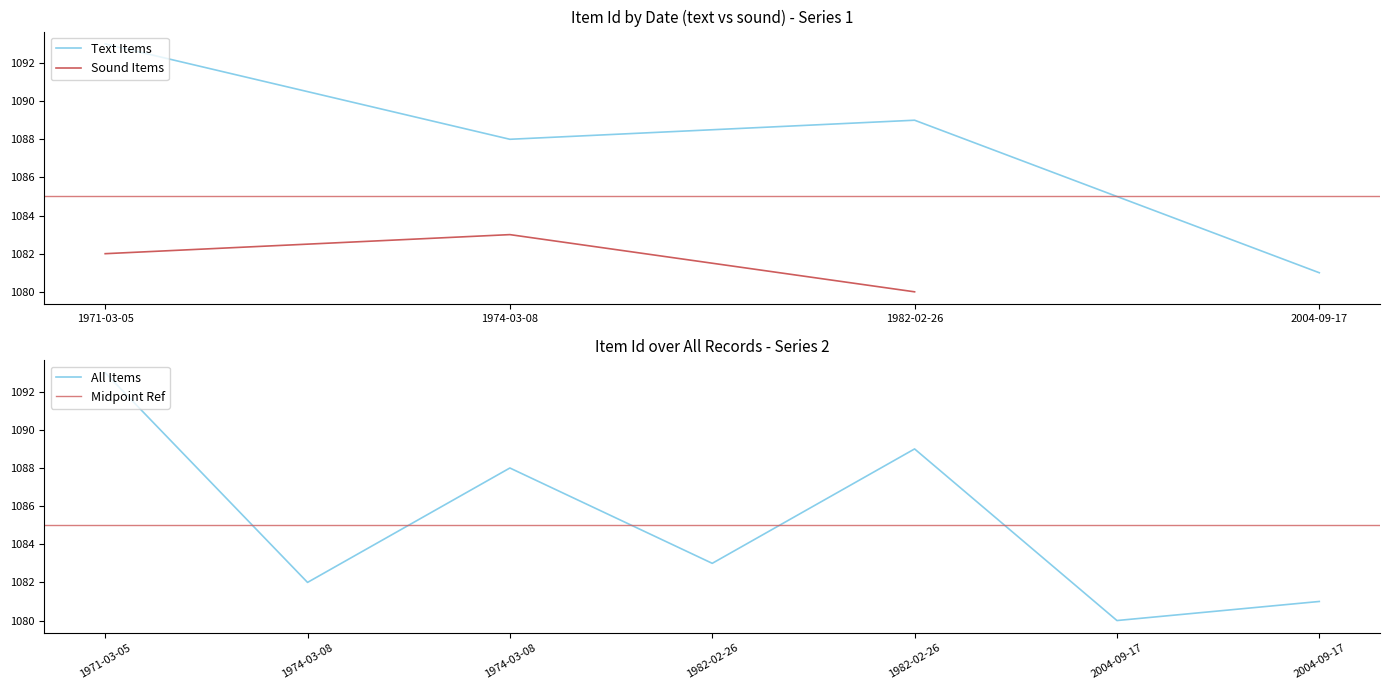

Approximately how many times larger is the value at 1974-03-08 compared to 1974-03-08?

1.0